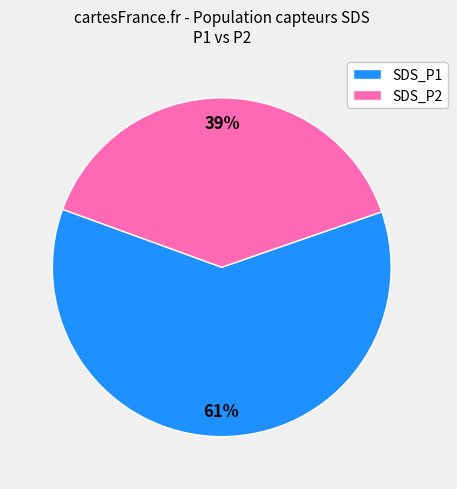

To the nearest percent, what percentage of the pie is SDS_P2?

39%